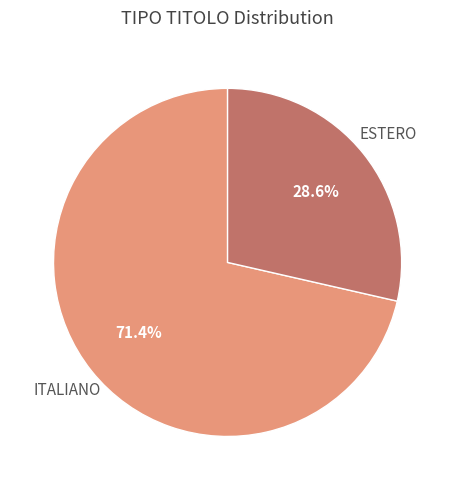

To the nearest percent, what is the difference between the largest and smallest slice percentages?

43%